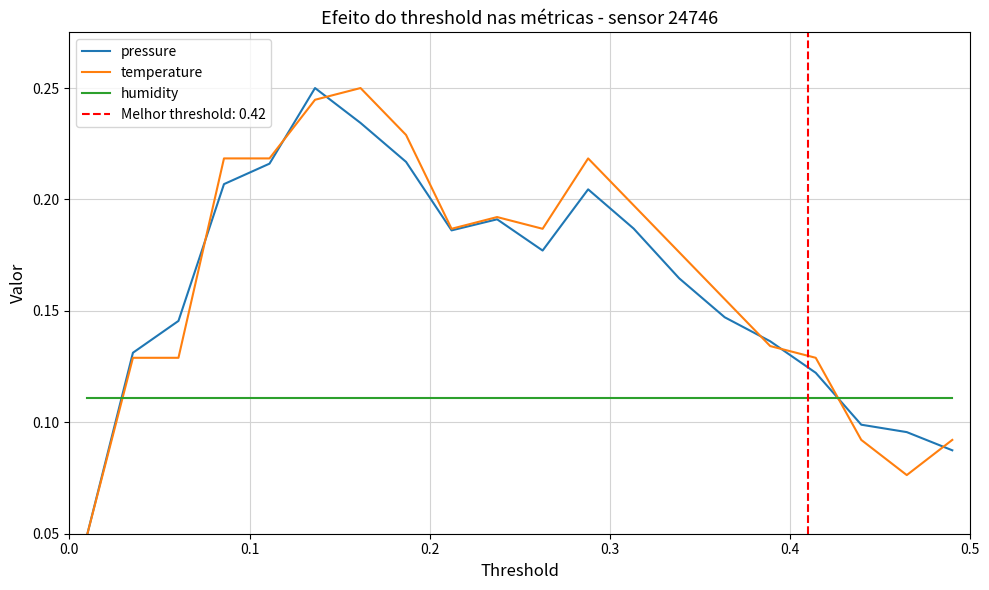

Which series ends up on top after the final intersection of humidity and pressure?

humidity